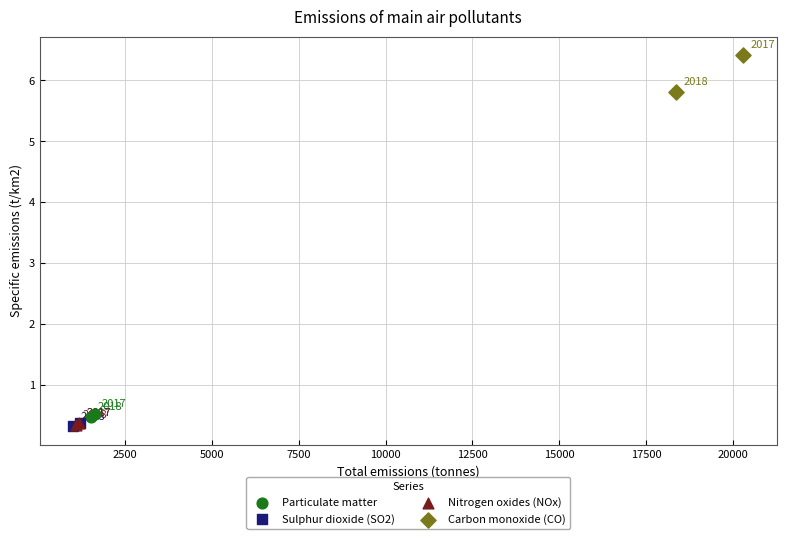

Which series reaches the minimum Y coordinate?

Sulphur dioxide (SO2)